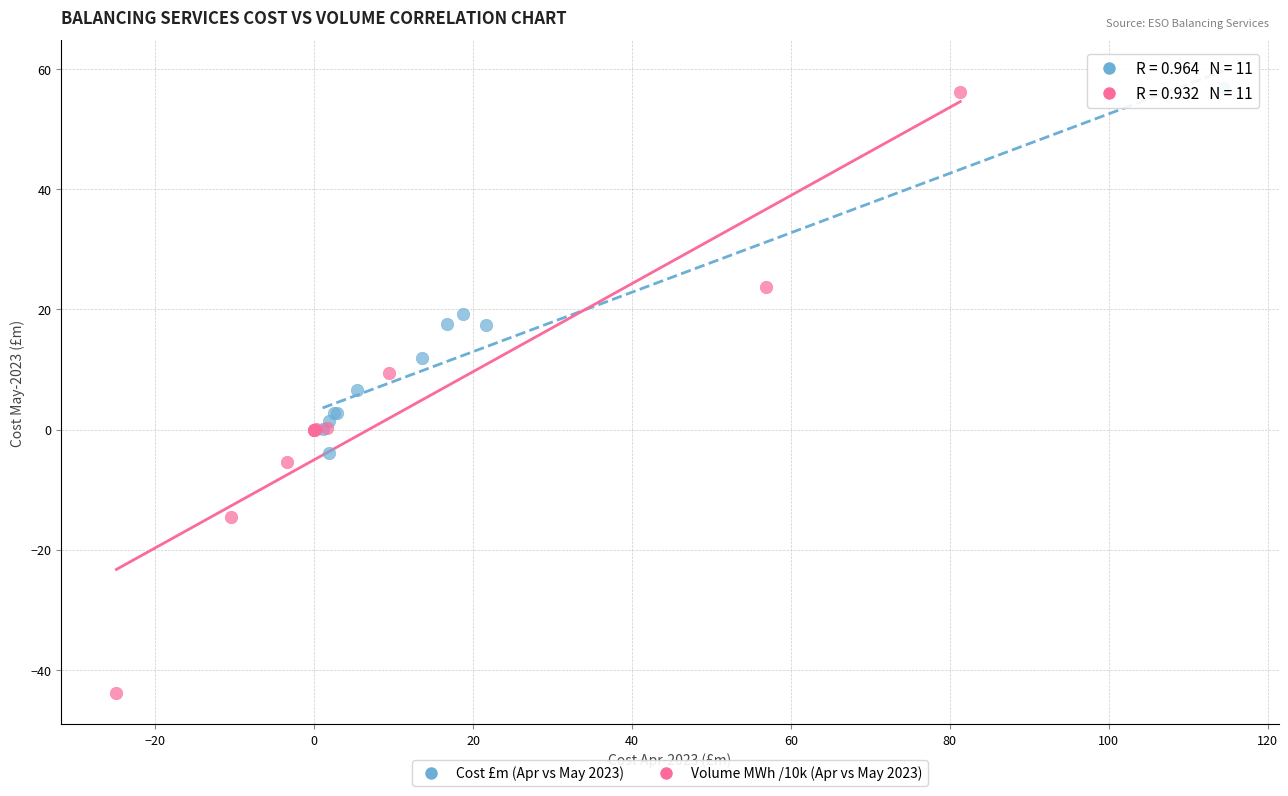

Which series reaches the minimum Y coordinate?

Volume MWh /10k (Apr vs May 2023)